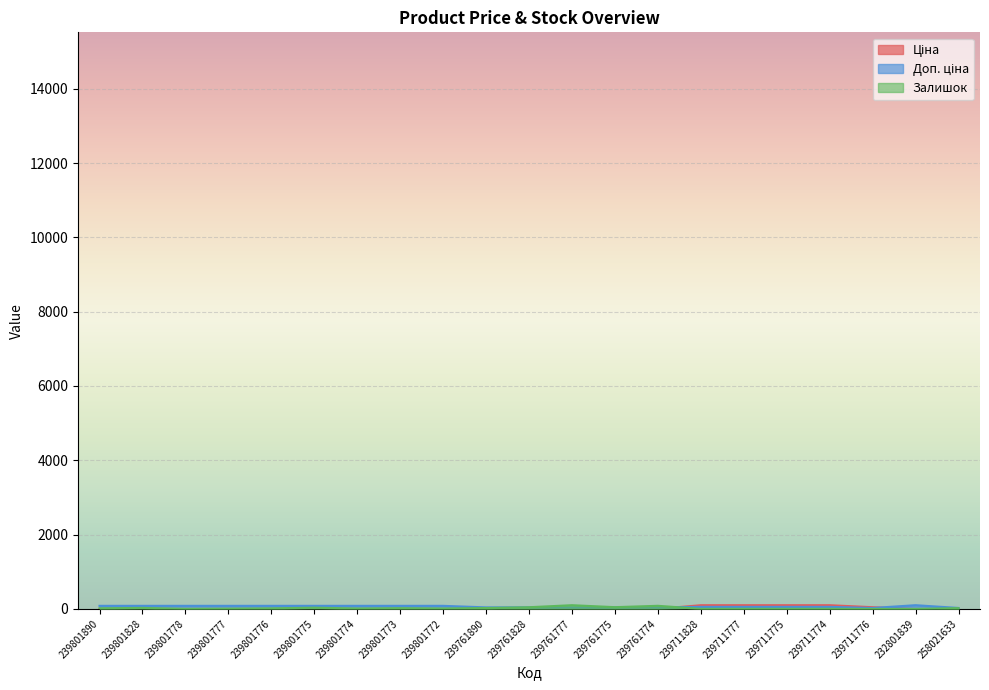

How many values in the Доп. ціна series are below 55?

7